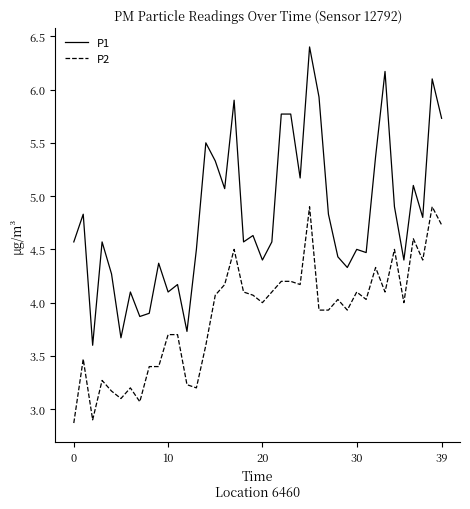

What is the difference between the maximum and second lowest values in the P2 series?

2.0